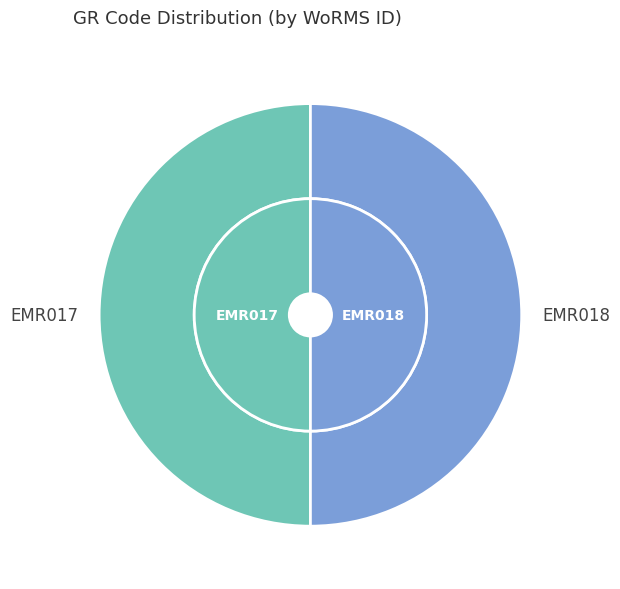

Is it true that EMR017 is 50% of the pie?

True